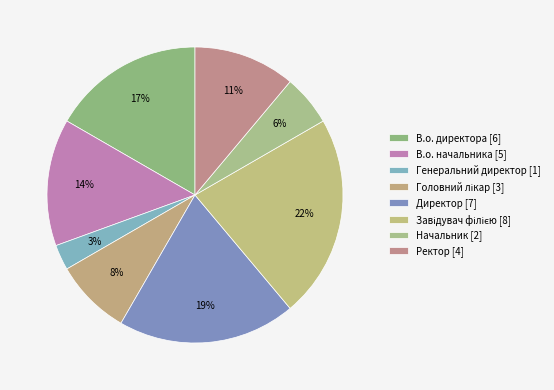

What percentage is the В.о. директора slice, to the nearest percent?

17%